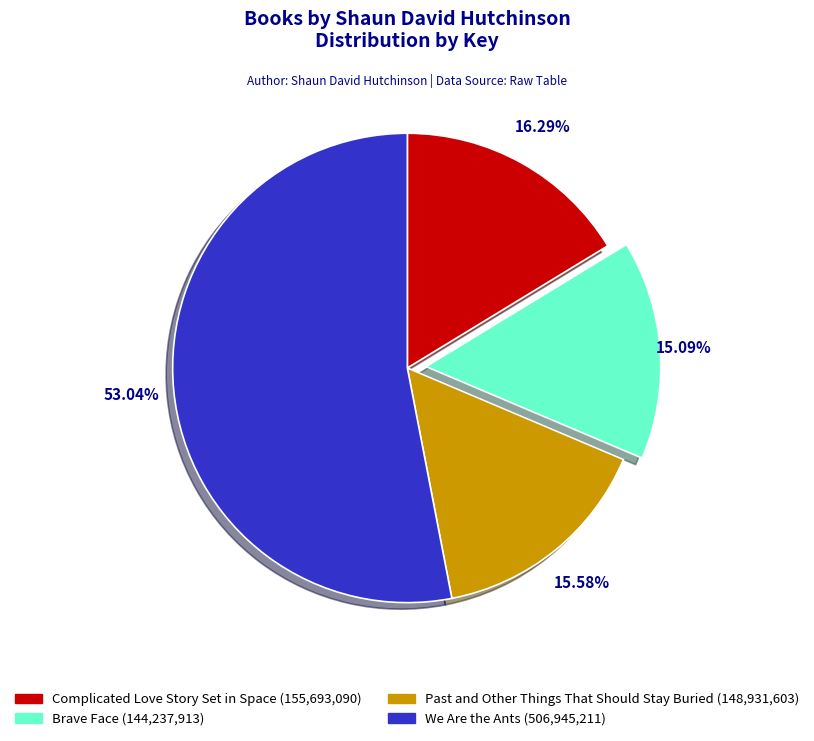

Approximately how many times larger is the value at Brave Face compared to Past and Other Things That Should Stay Buried?

1.0